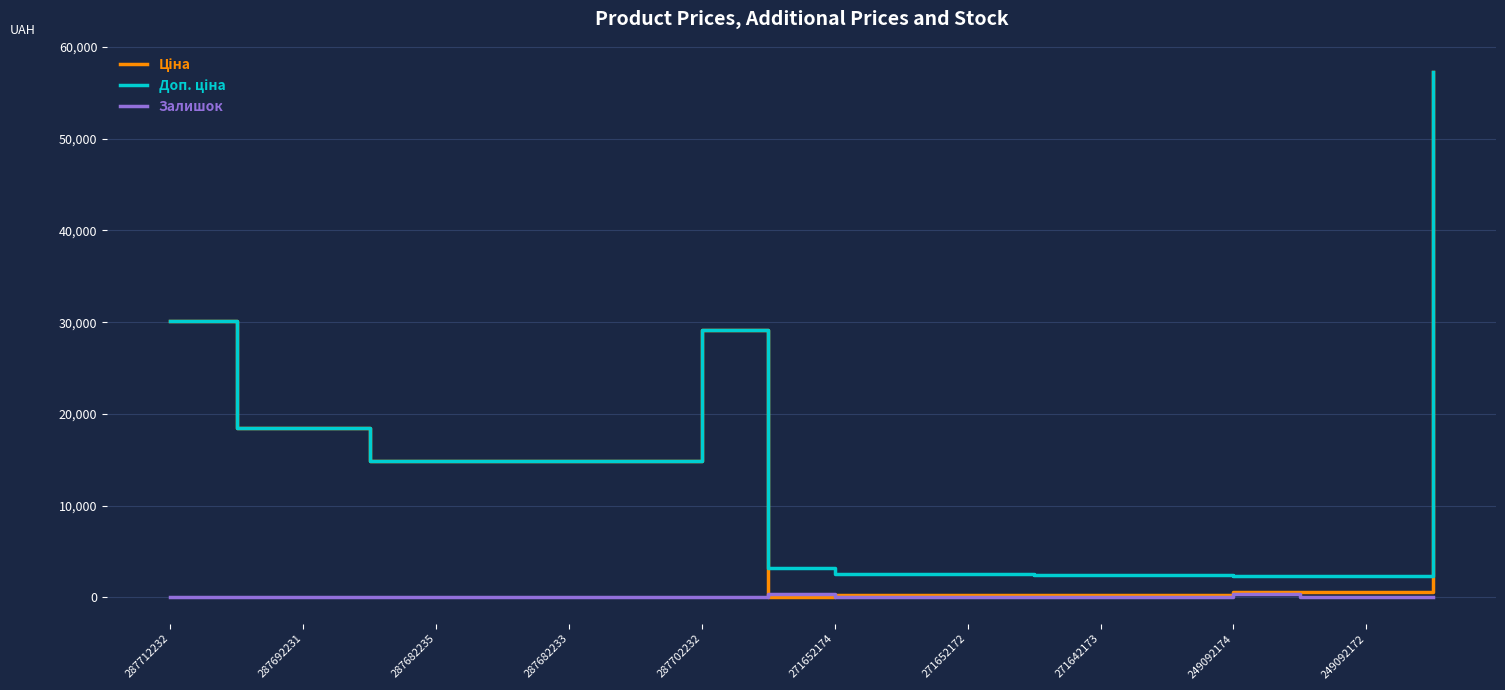

In Залишок, how many points are higher than both neighbors (excluding endpoints)?

4